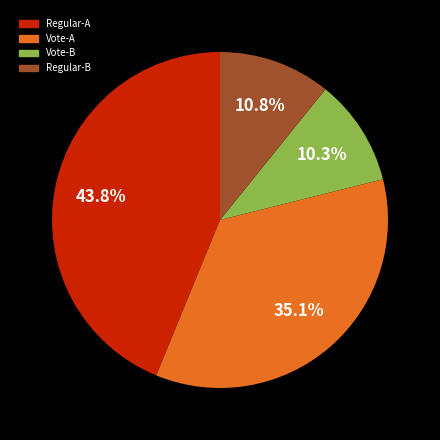

What is the ratio of the value at Regular-B to the value at Vote-B?

1.0